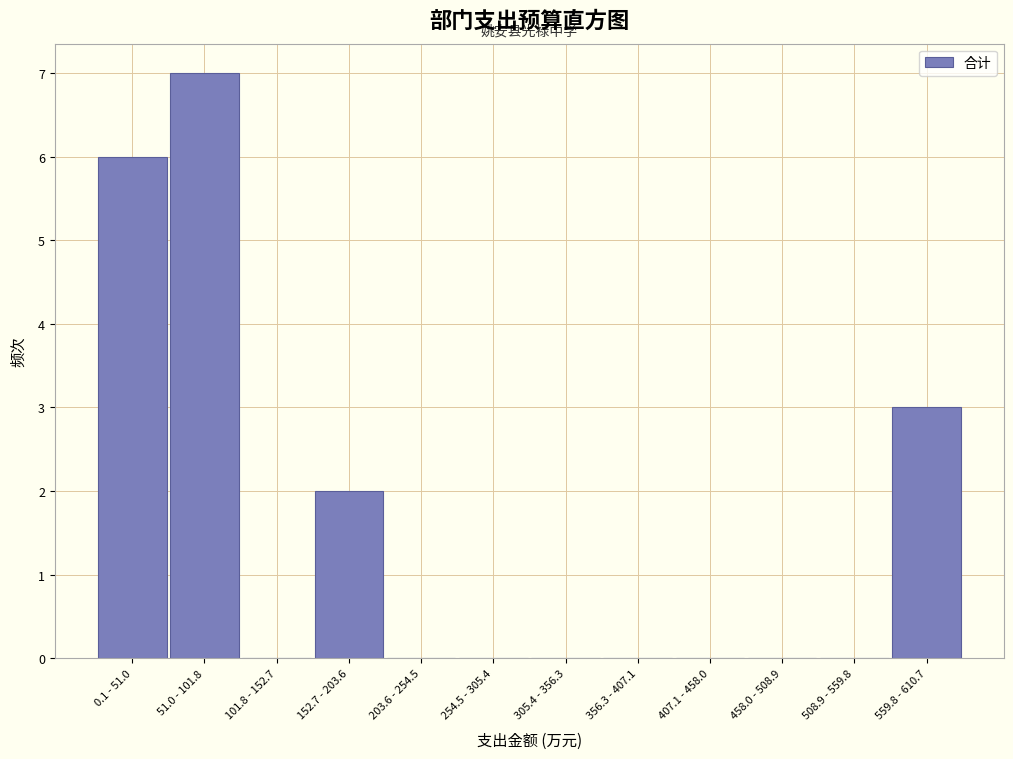

What is the sum of all values?

18